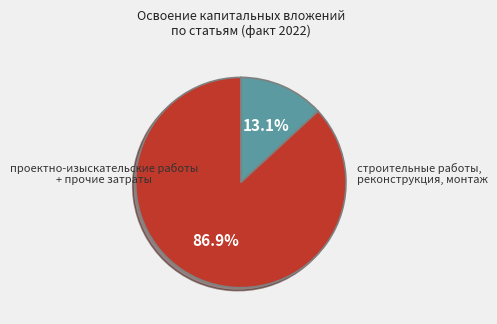

Is there a majority slice in this chart?

Yes